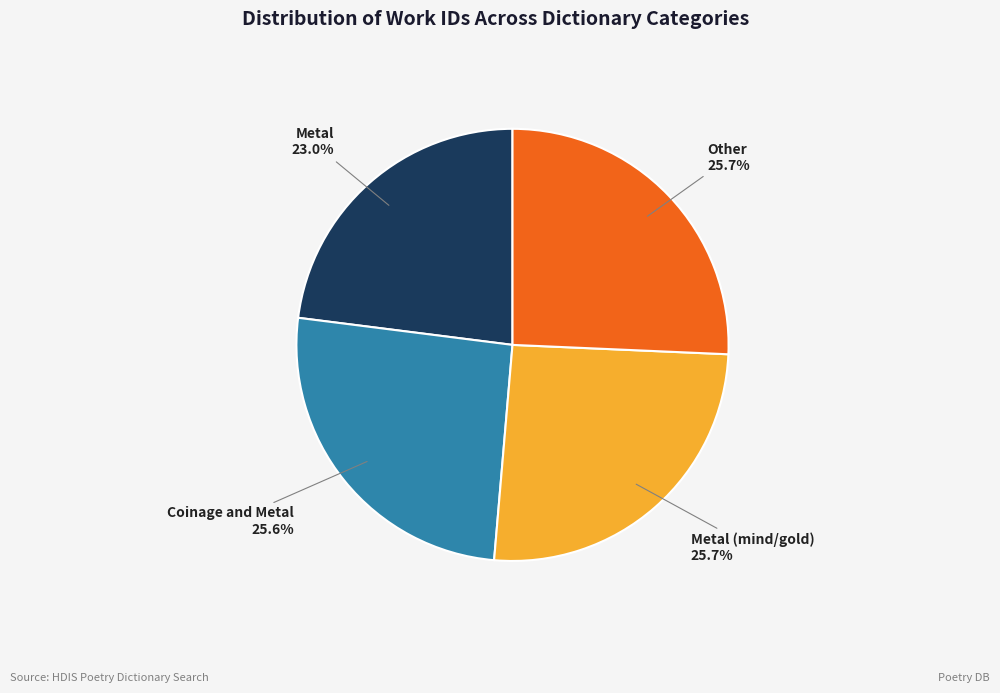

How many slices are in this pie chart?

4